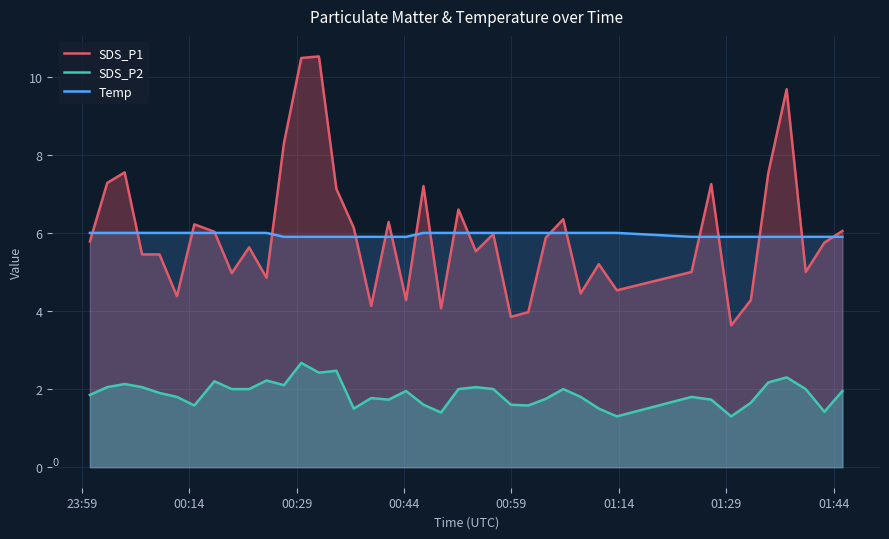

What is the minimum value shown in the chart?

1.3